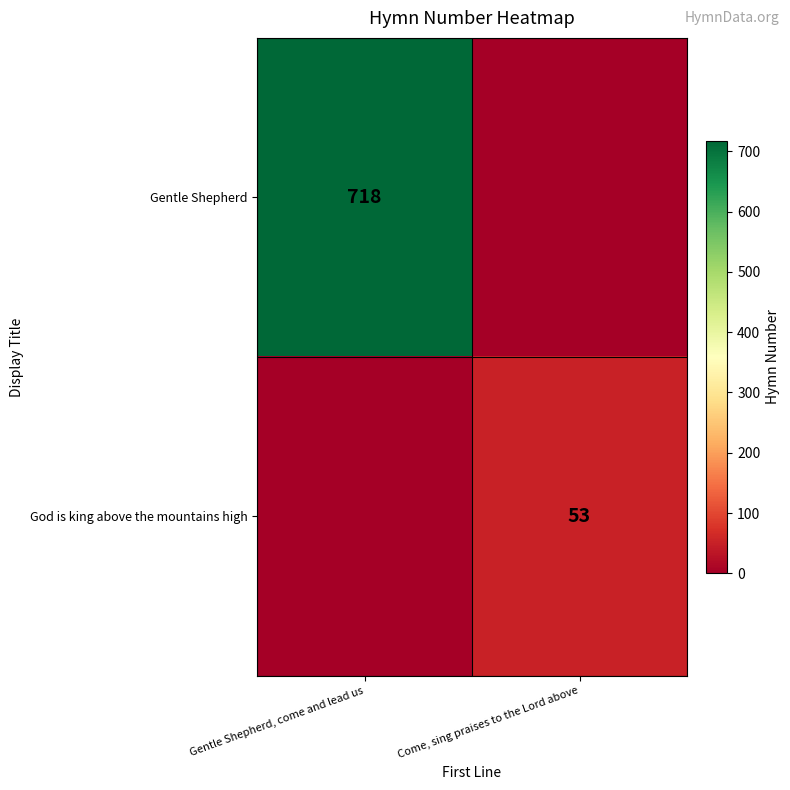

Is it true that God is king above the mountains high equals 33 at Come, sing praises to the Lord above?

False